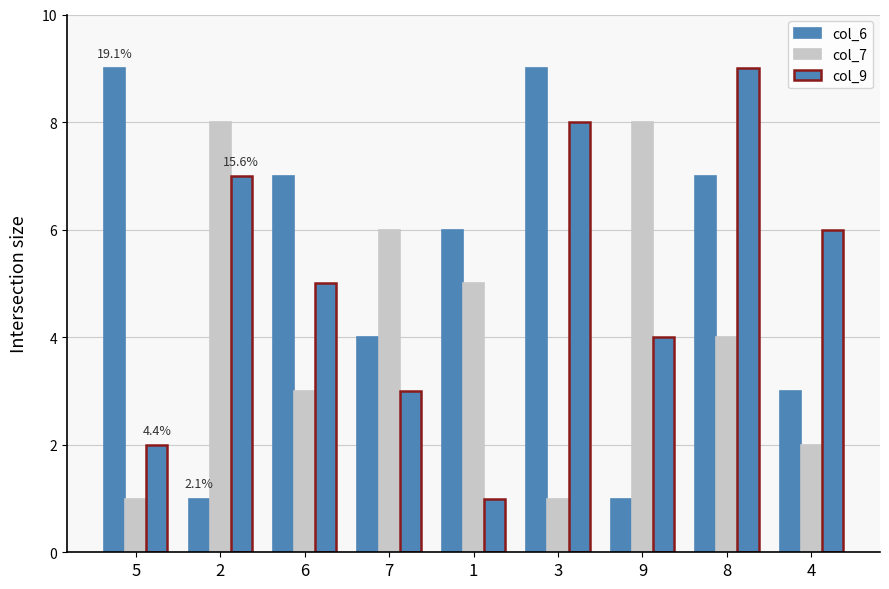

Are the bars horizontal?

No